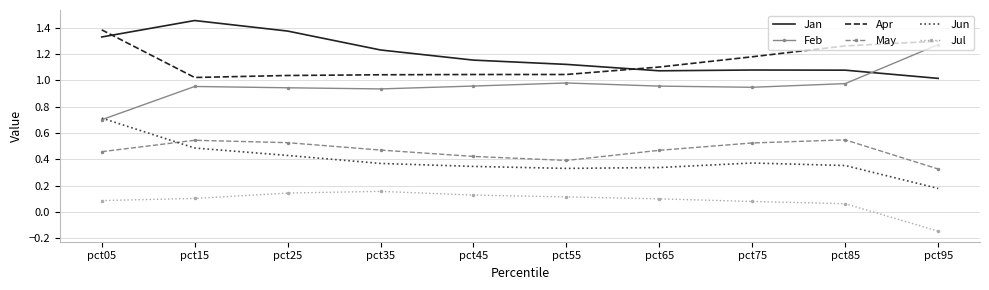

Where is May nearest to the value 0?

pct95